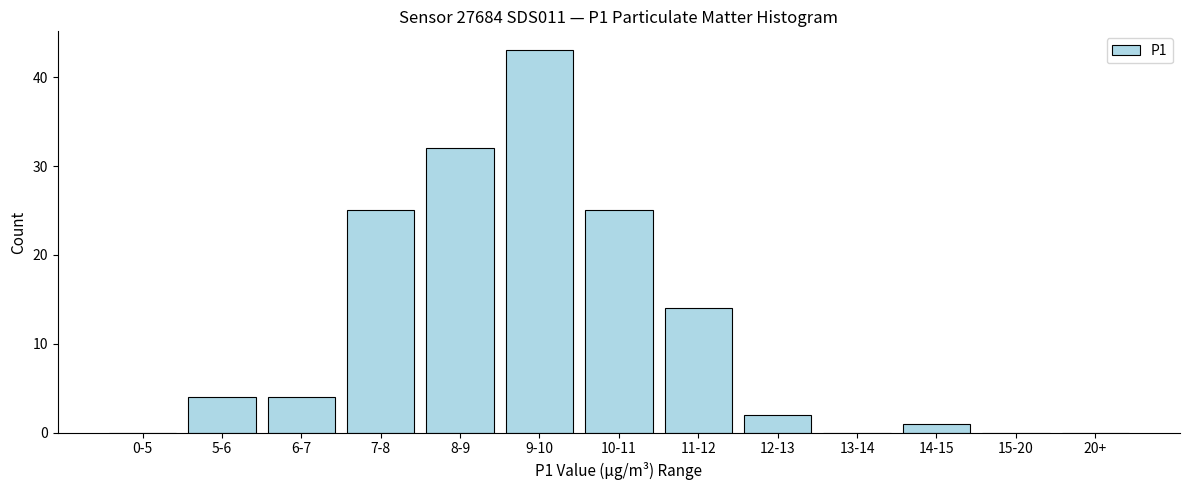

Reading right to left, extract all data points from this chart.

20+=0	15-20=0	14-15=1	13-14=0	12-13=2	11-12=14	10-11=25	9-10=43	8-9=32	7-8=25	6-7=4	5-6=4	0-5=0